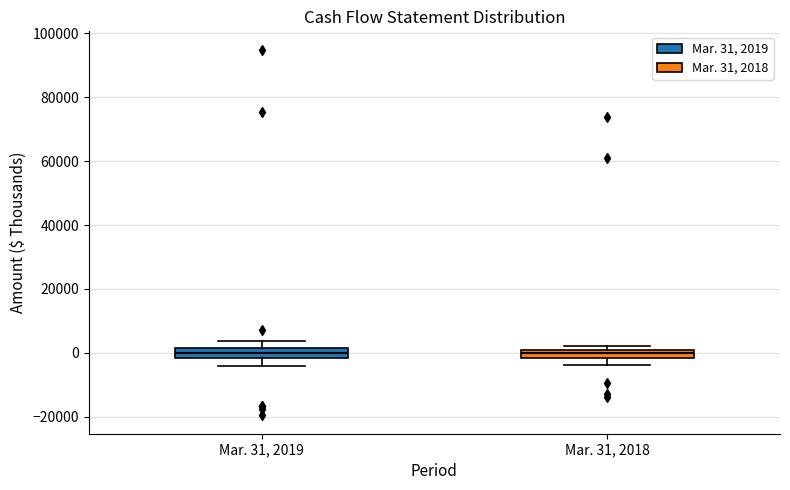

Where is the upper edge of the box for Mar. 31, 2019 on the y-axis? The values are not printed on the chart, so give them approximately, as read against the axis.

2000